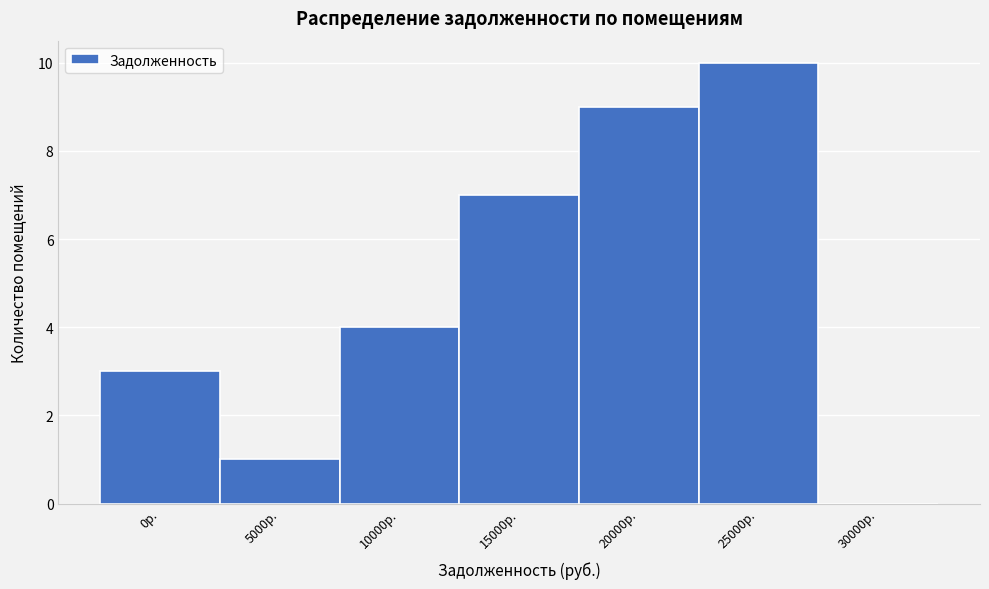

Reading left to right, what are all the values shown in this chart?

0р.=3	5000р.=1	10000р.=4	15000р.=7	20000р.=9	25000р.=10	30000р.=0